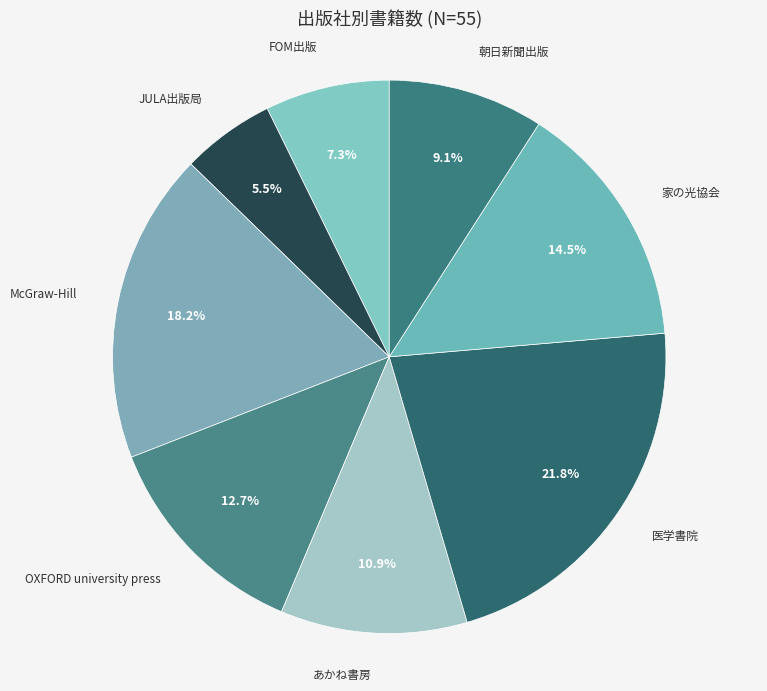

How much of the chart is everything except JULA出版局?

94.5%